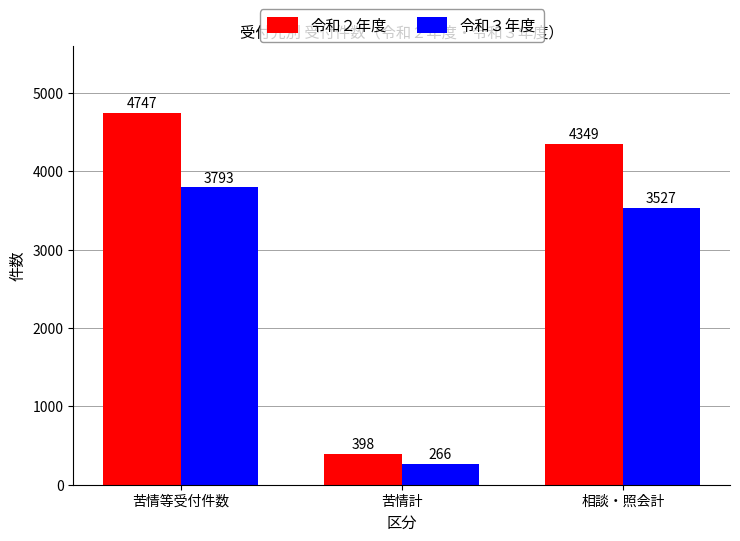

Reading left to right, what are all the values shown in this chart?

令和２年度: 4747	398	4349
令和３年度: 3793	266	3527